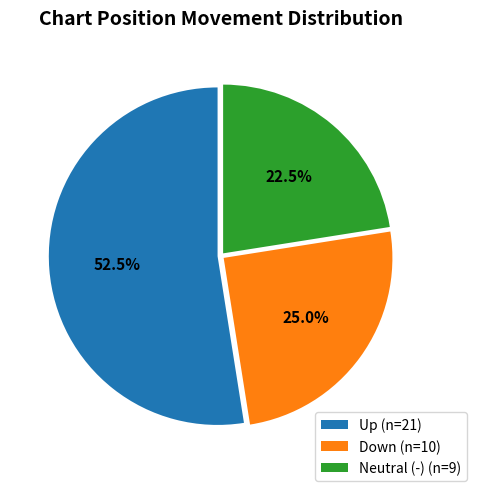

Count the number of slices in the pie.

3